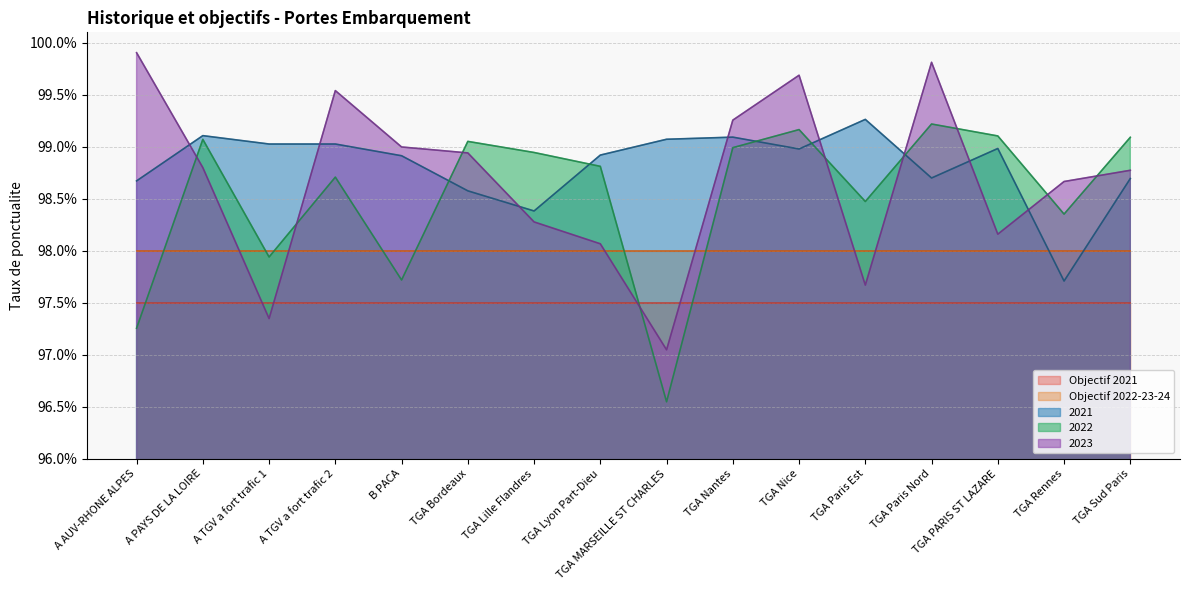

Rank the categories by 2022 value from lowest to highest.

TGA MARSEILLE ST CHARLES, A AUV-RHONE ALPES, B PACA, A TGV a fort trafic 1, TGA Rennes, TGA Paris Est, A TGV a fort trafic 2, TGA Lyon Part-Dieu, TGA Lille Flandres, TGA Nantes, TGA Bordeaux, A PAYS DE LA LOIRE, TGA Sud Paris, TGA PARIS ST LAZARE, TGA Nice, TGA Paris Nord